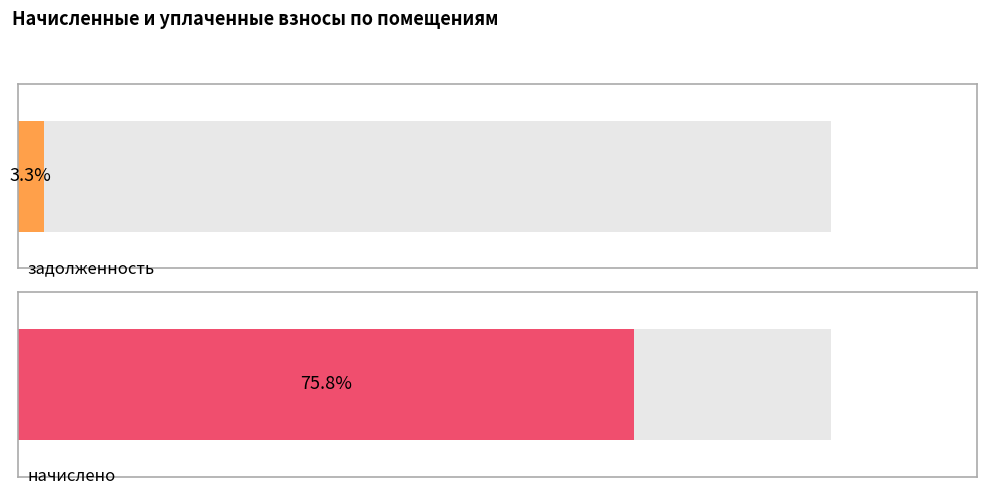

Is it true that начислено equals 2143.8 at 8?

False